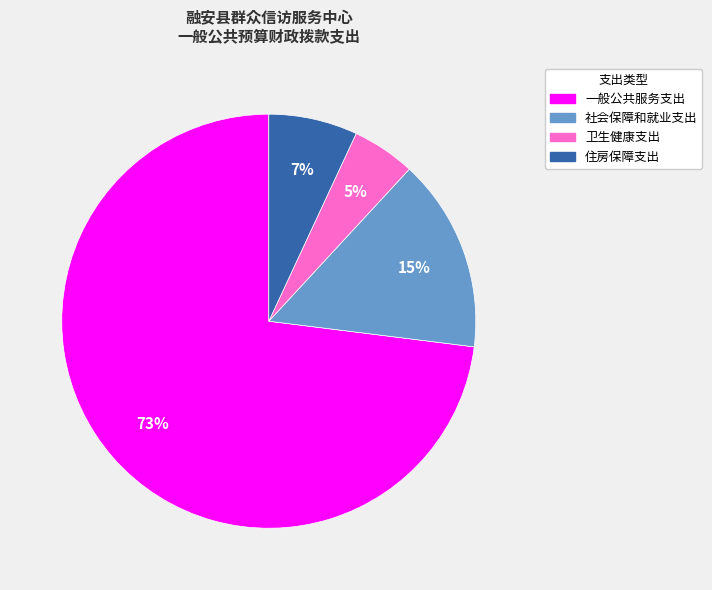

Is the sum of 社会保障和就业支出 and 一般公共服务支出 greater than half?

Yes